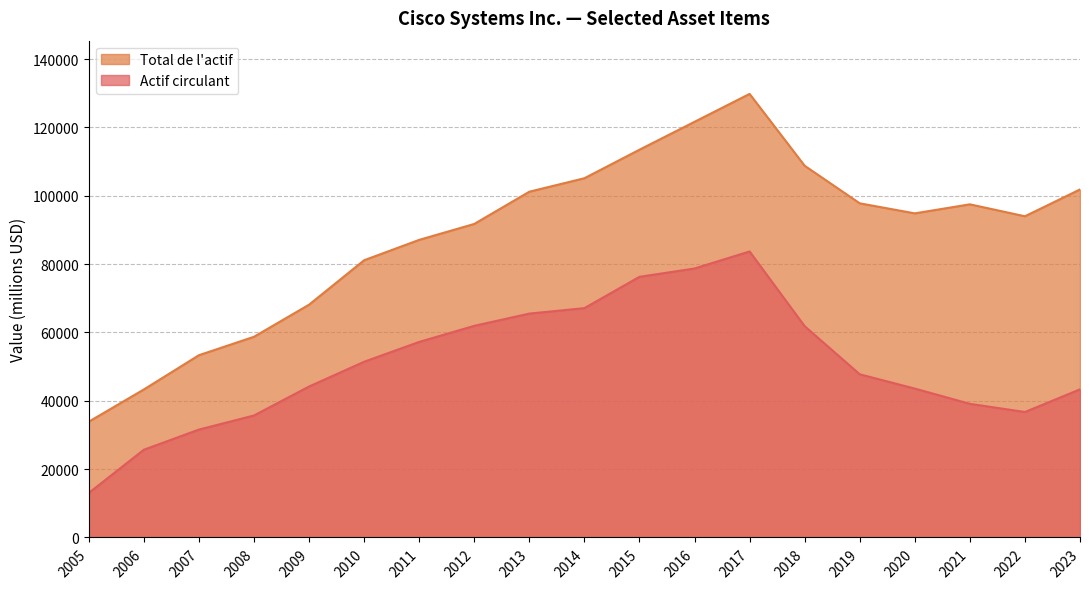

How many values in the Total de l'actif series exceed 94853?

9